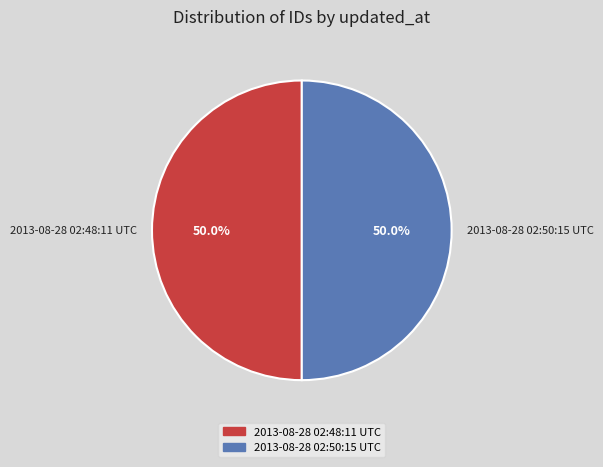

How many slices are in this pie chart?

2